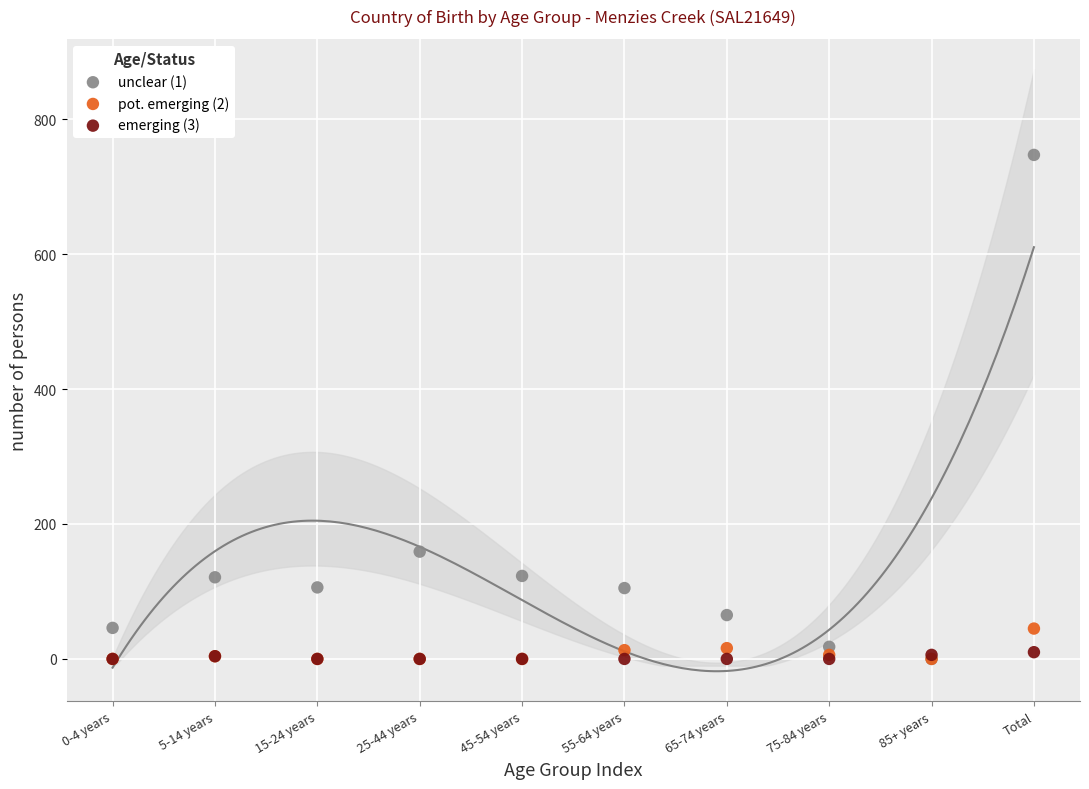

Which series has the widest spread of Y values?

unclear (1)